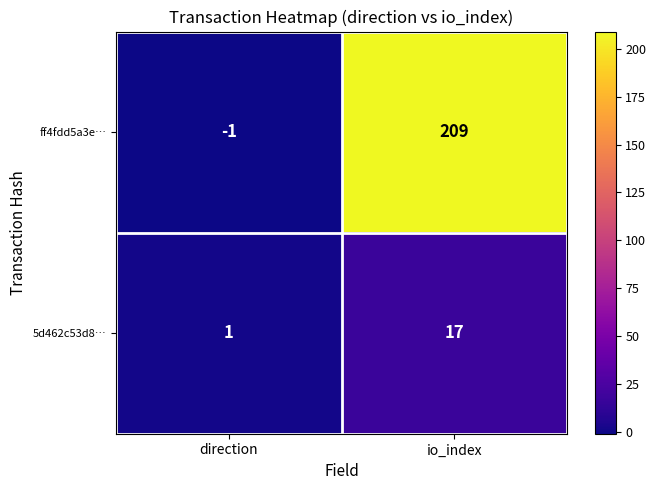

Rank the series by their average value, from lowest to highest.

5d462c53d8…, ff4fdd5a3e…